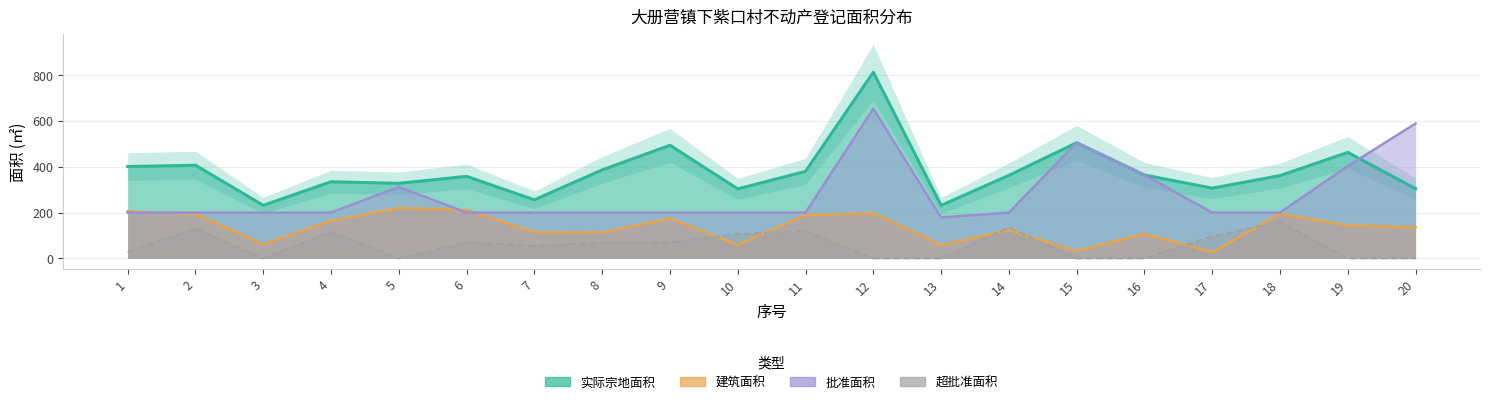

How many data points in 超批准面积 are above 70?

7